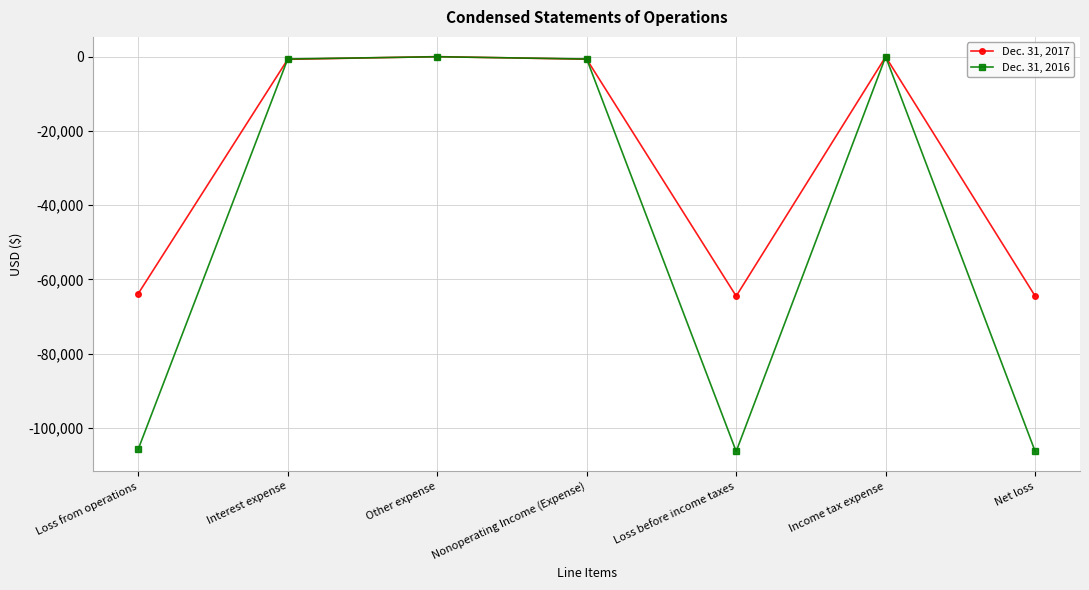

Count the number of categories in the chart.

7